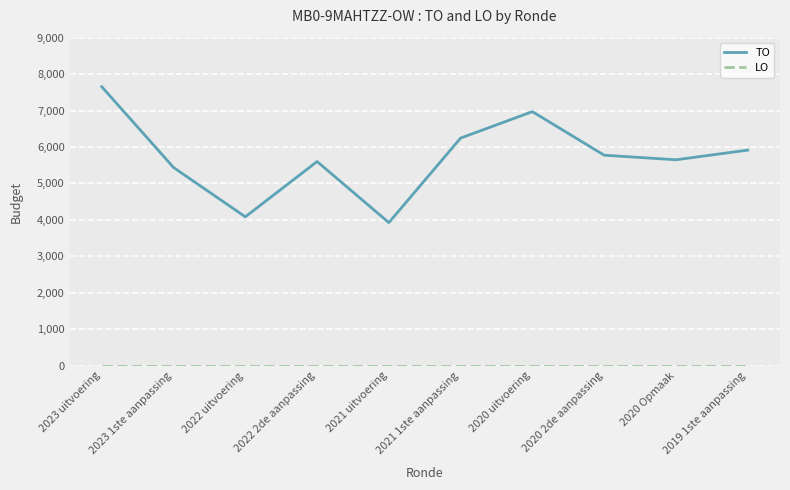

Which series has the largest range (max minus min)?

TO